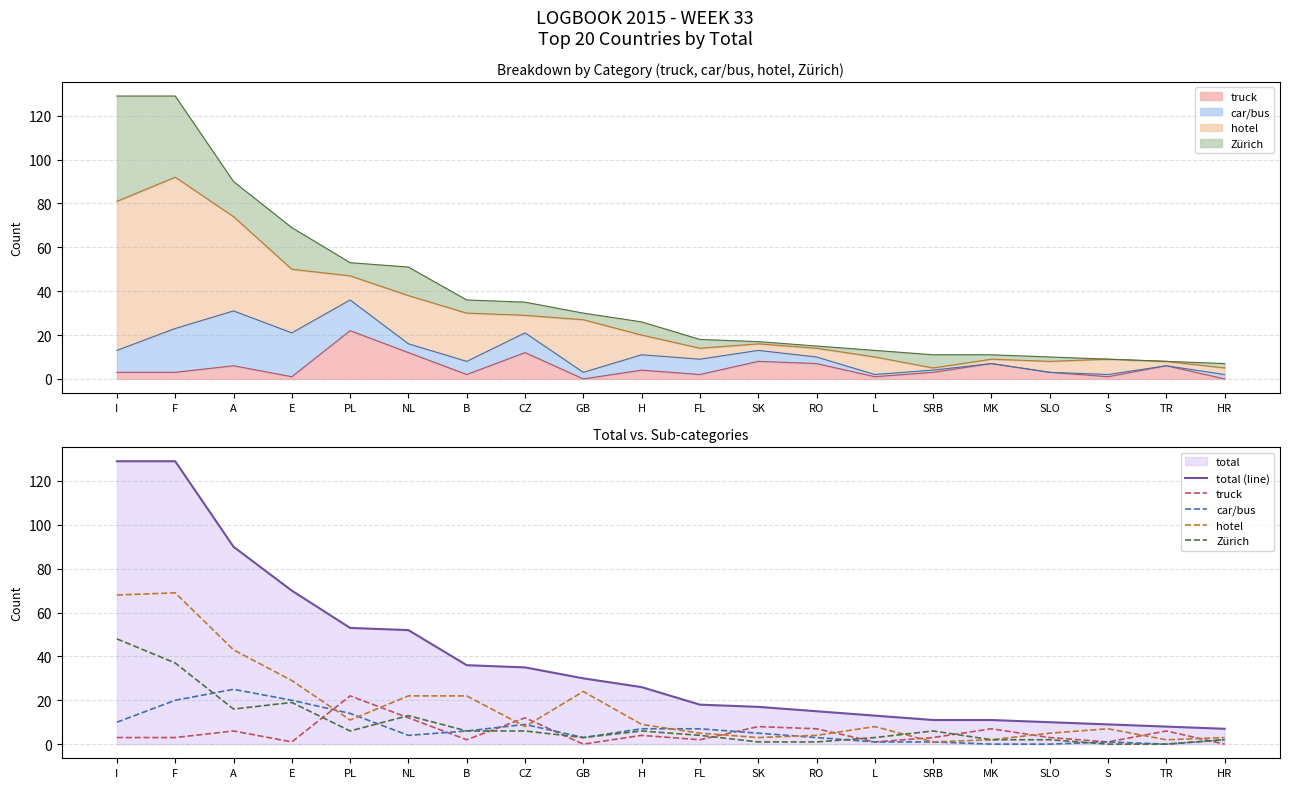

Is it true that Zürich equals 2 at SK?

False